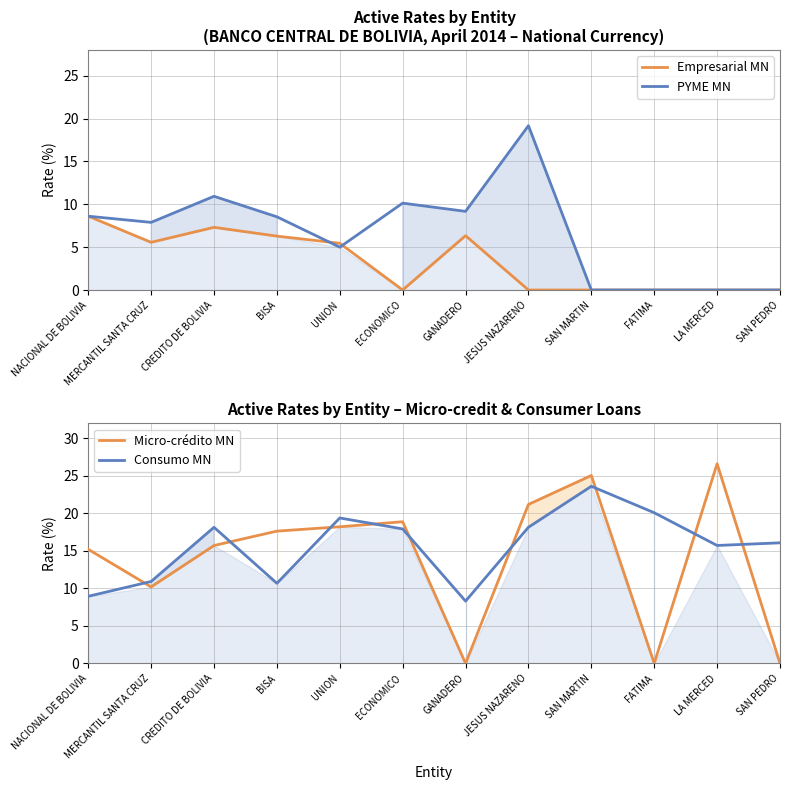

Which series changed the most between CREDITO DE BOLIVIA and JESUS NAZARENO?

PYME MN